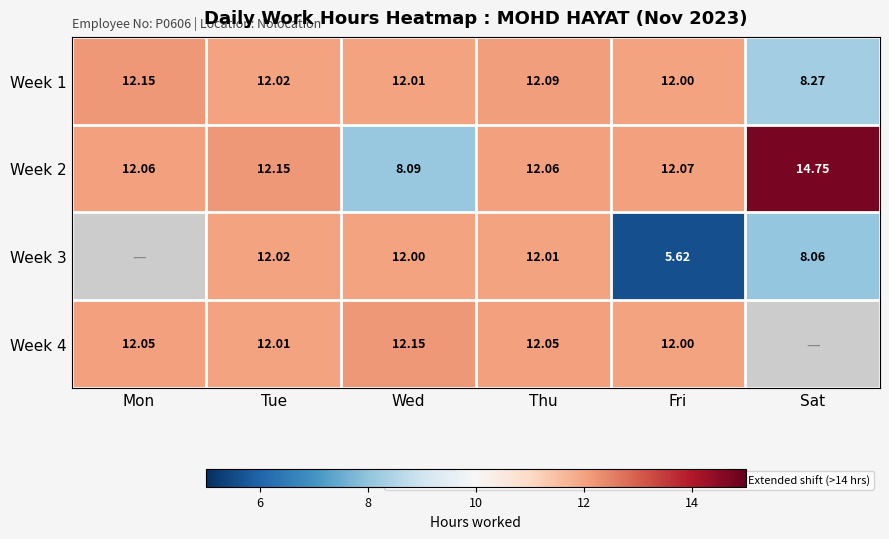

Is it true that Week 4 equals 12.0 at Tue?

True